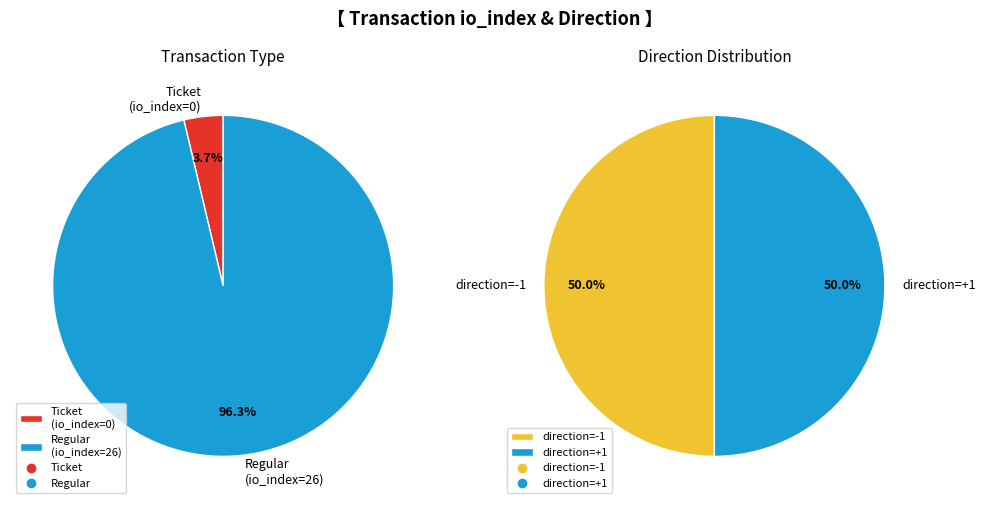

Is the sum of Ticket (io_index=0) and Regular (io_index=26) greater than half?

Yes